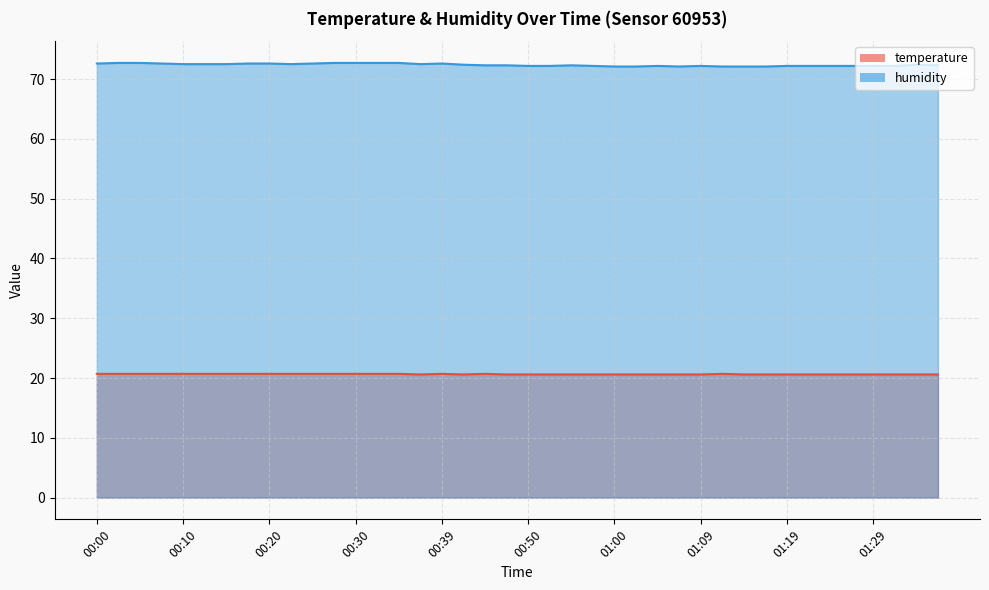

What is the difference between the humidity values at 00:47 and 00:25?

0.3